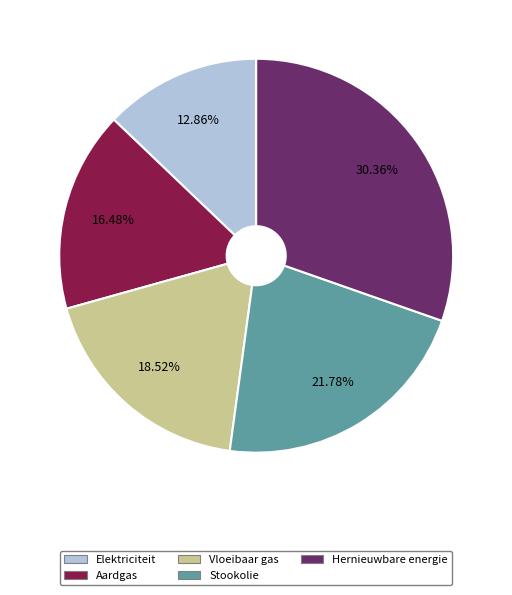

Between Hernieuwbare energie and Stookolie, which is larger?

Hernieuwbare energie